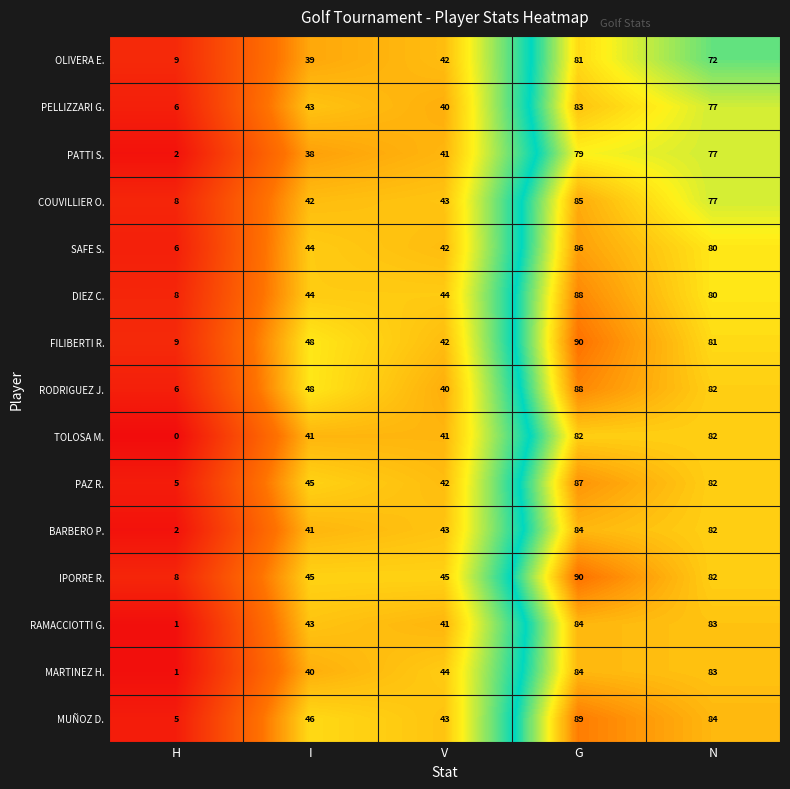

Is the value of PAZ R. at V greater than the value of RAMACCIOTTI G. at N?

No